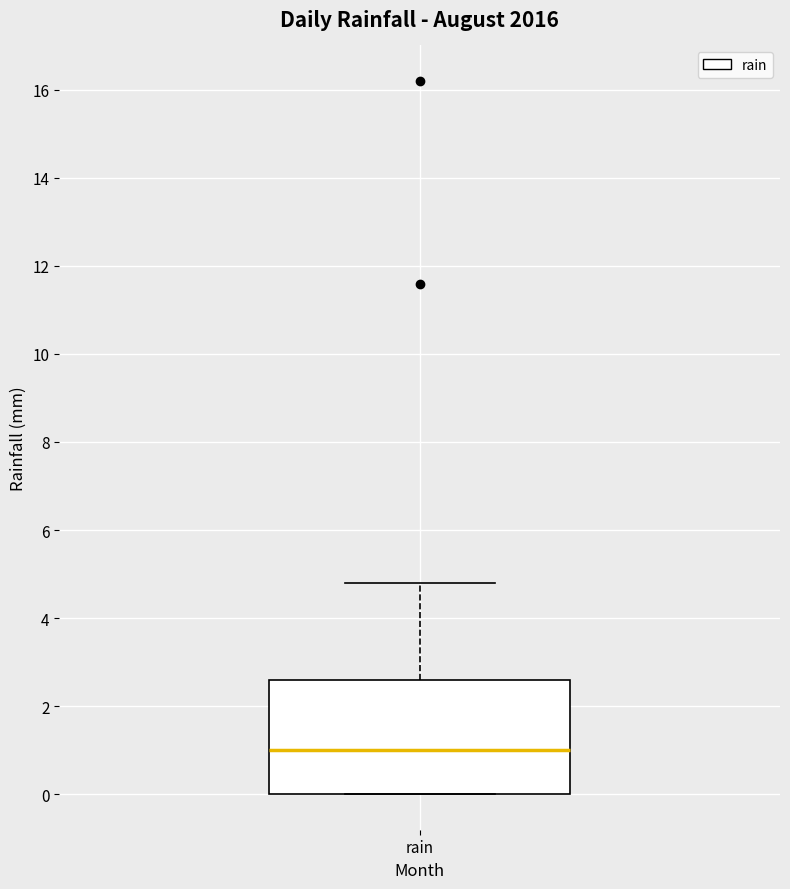

Transcribe this box plot: give where the median line is, the range the box spans, and where the two whiskers end, as read against the y-axis. The values are not printed on the chart, so give them approximately, as read against the axis.

median 1.0, box 0.0 to 2.6, whiskers 0.0 to 4.8